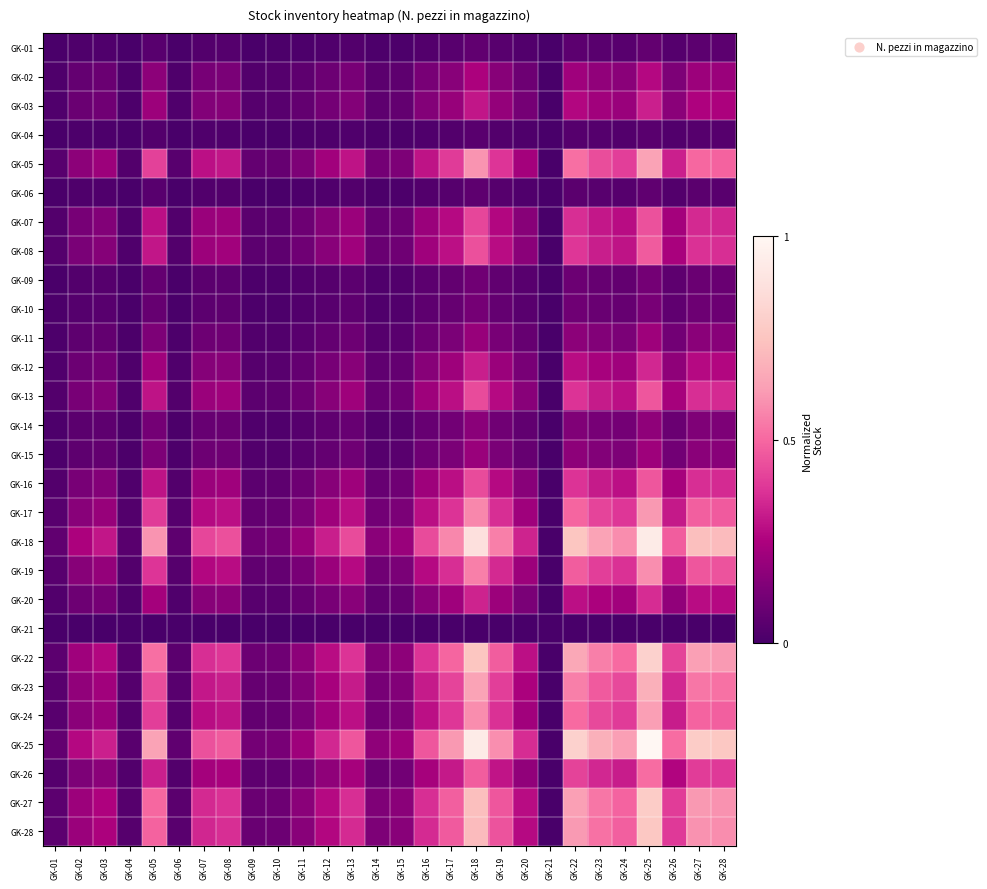

Which series changed the most between GK-05 and GK-12?

GK-25